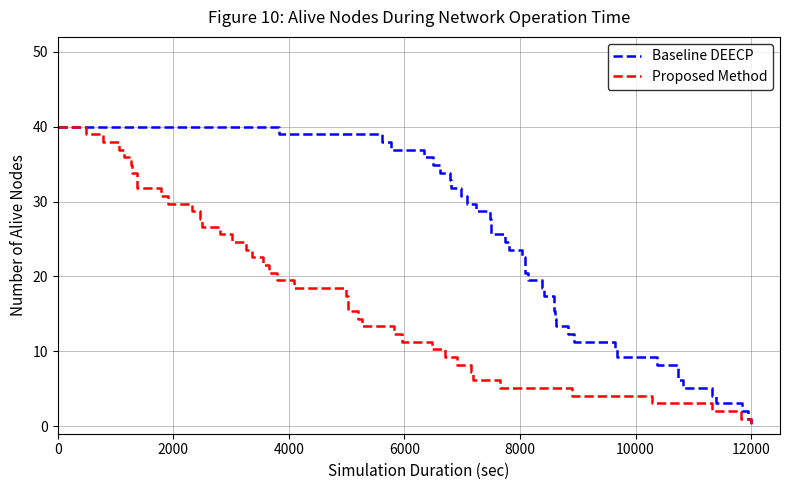

True or false: Baseline DEECP has more than 1 points higher than both neighbors.

False